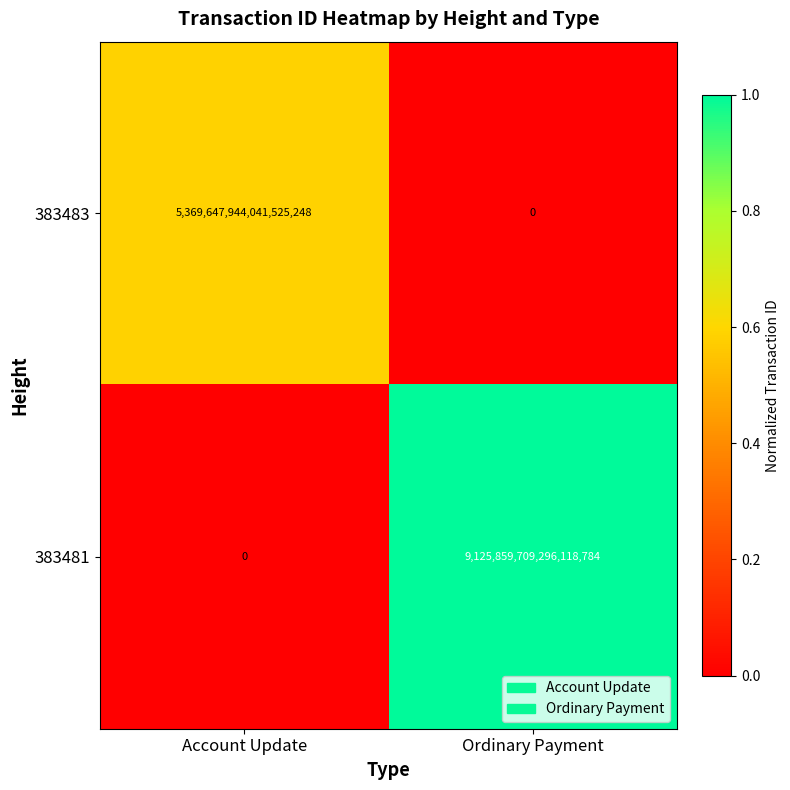

Which category has the lowest value in the 383483 series?

Ordinary Payment